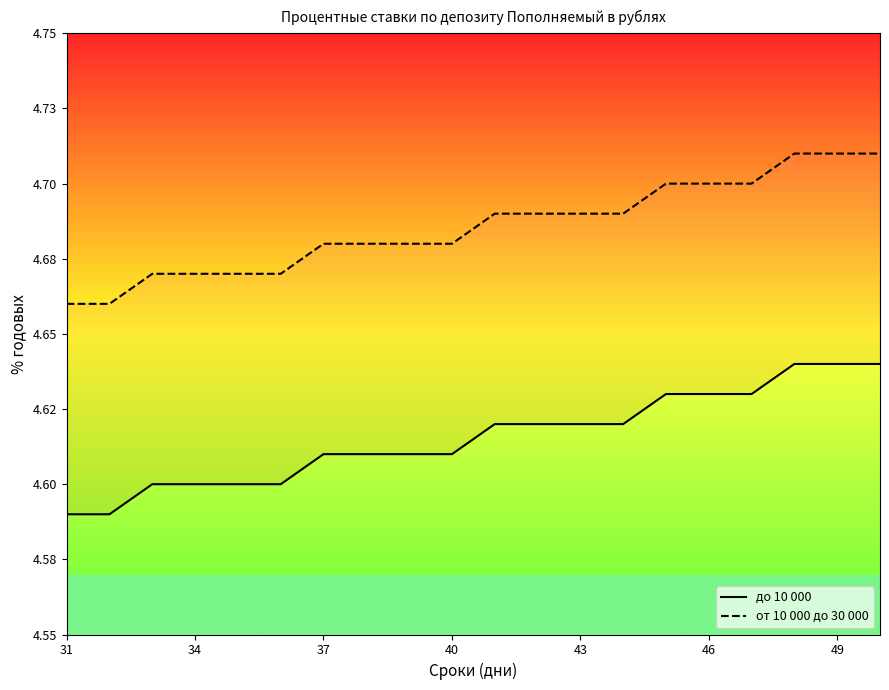

Count the number of data series in this chart.

2